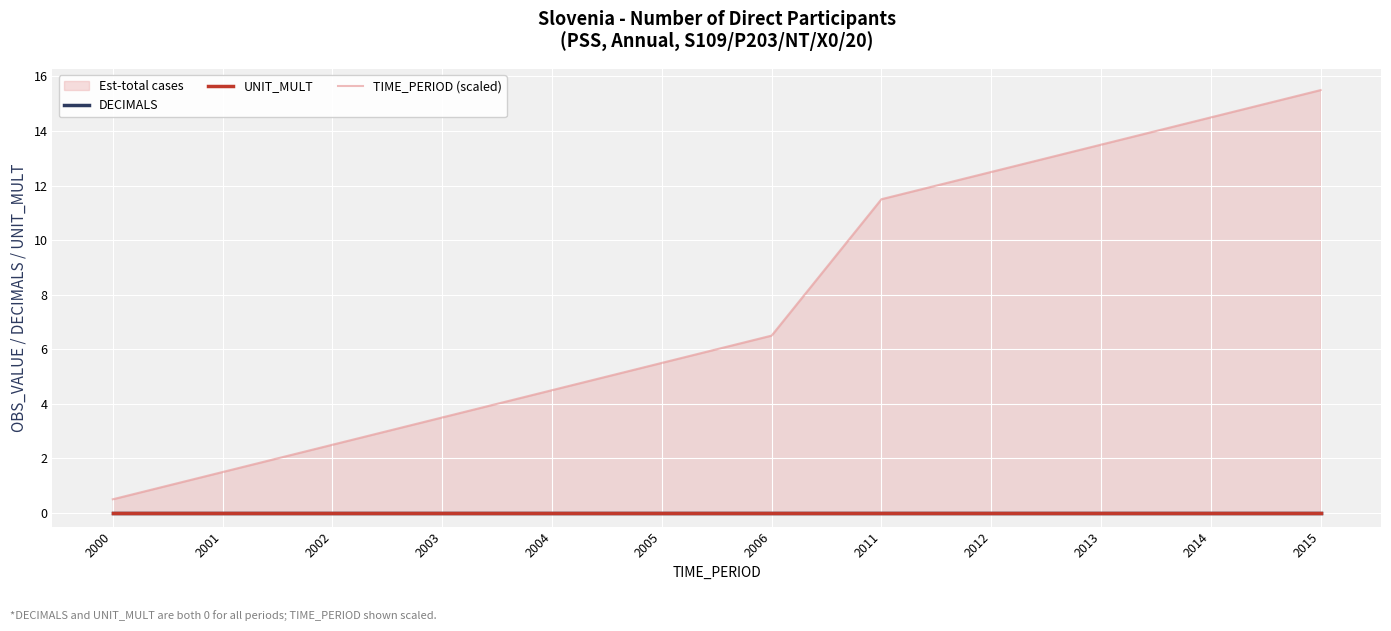

Rank the categories by TIME_PERIOD (scaled) value from lowest to highest.

2000, 2001, 2002, 2003, 2004, 2005, 2006, 2011, 2012, 2013, 2014, 2015